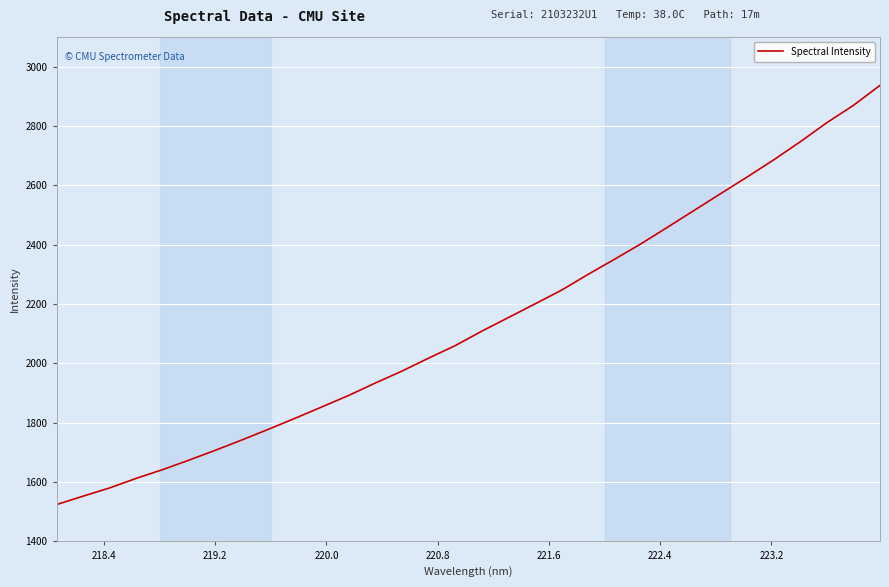

What is the difference between the maximum and minimum values?

1412.6